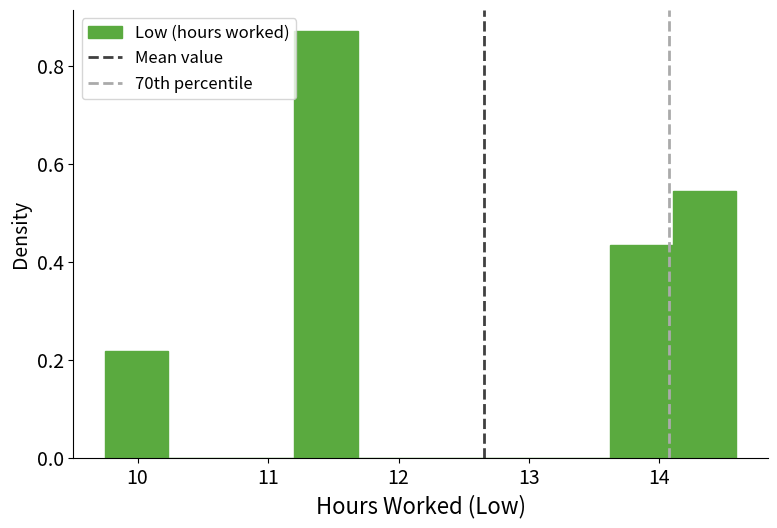

Which range on the x-axis has the tallest bar?

11.2 to 11.7